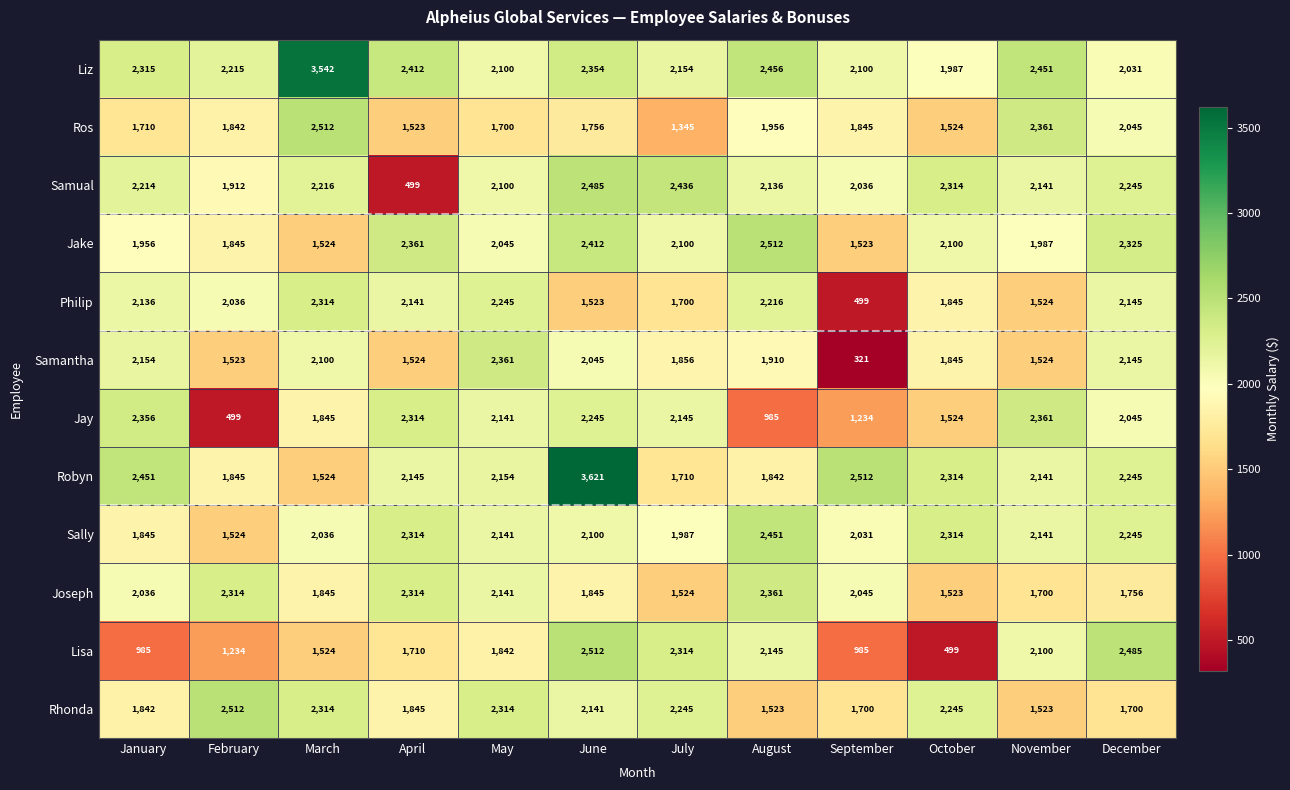

The value of Samual at May is 3271. True or false?

False